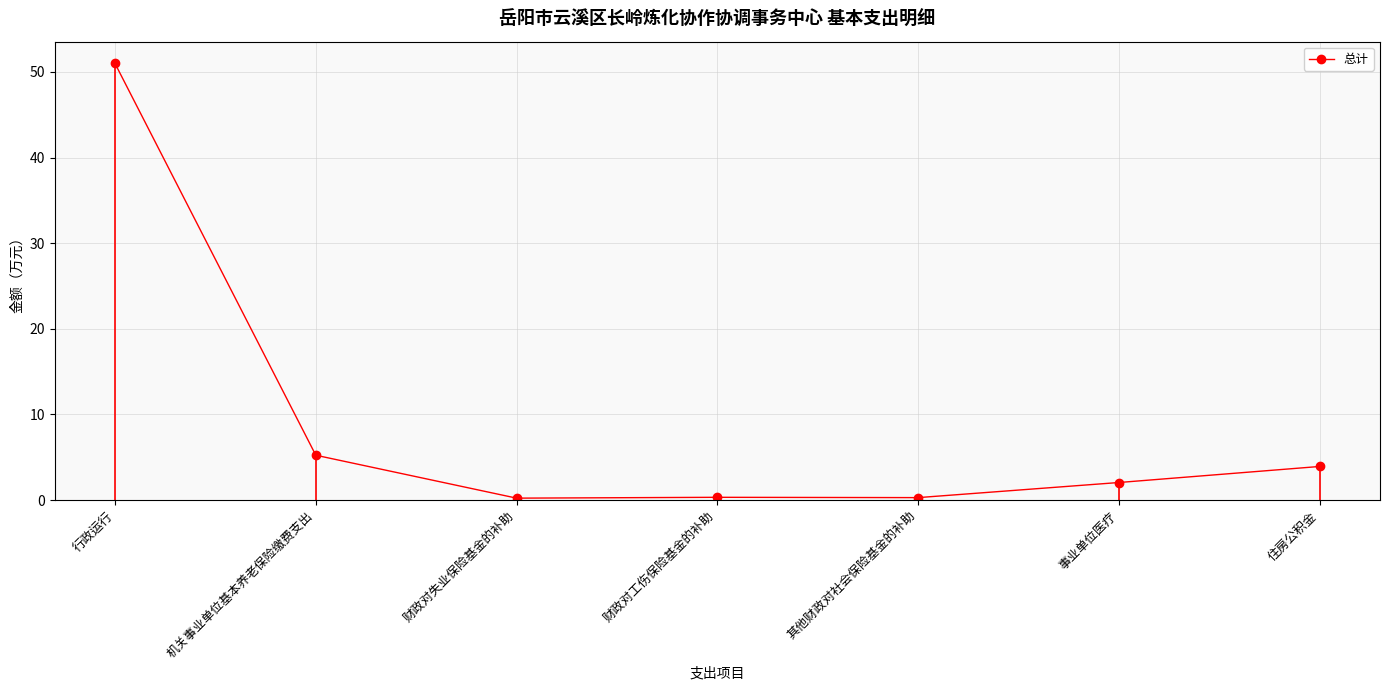

Where does the data first go above 2?

行政运行